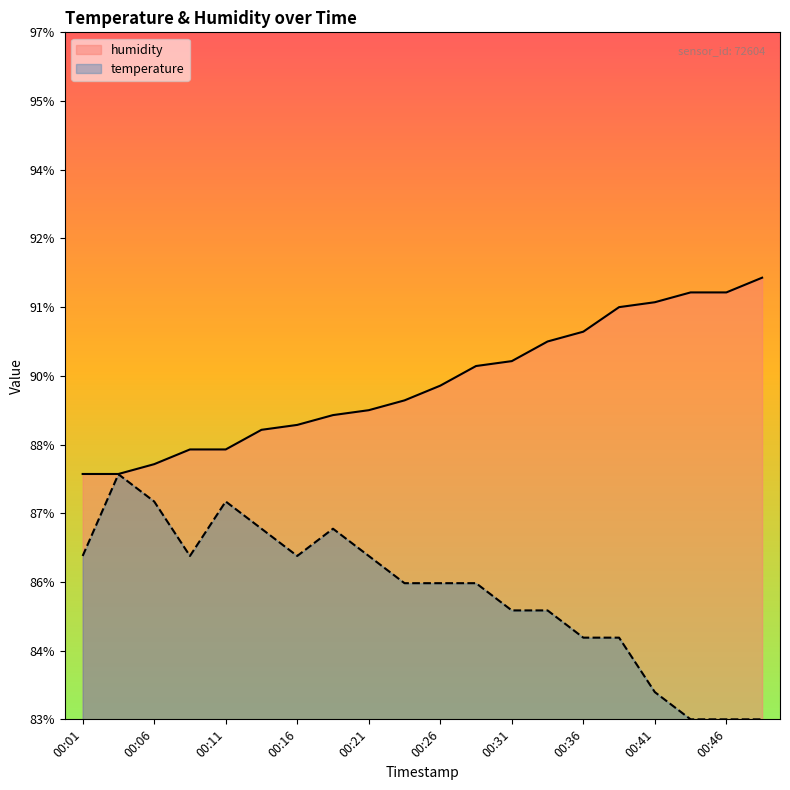

List the labels in order of temperature value, smallest first.

00:43, 00:46, 00:48, 00:41, 00:36, 00:38, 00:31, 00:33, 00:23, 00:26, 00:28, 00:01, 00:08, 00:16, 00:21, 00:13, 00:18, 00:06, 00:11, 00:03